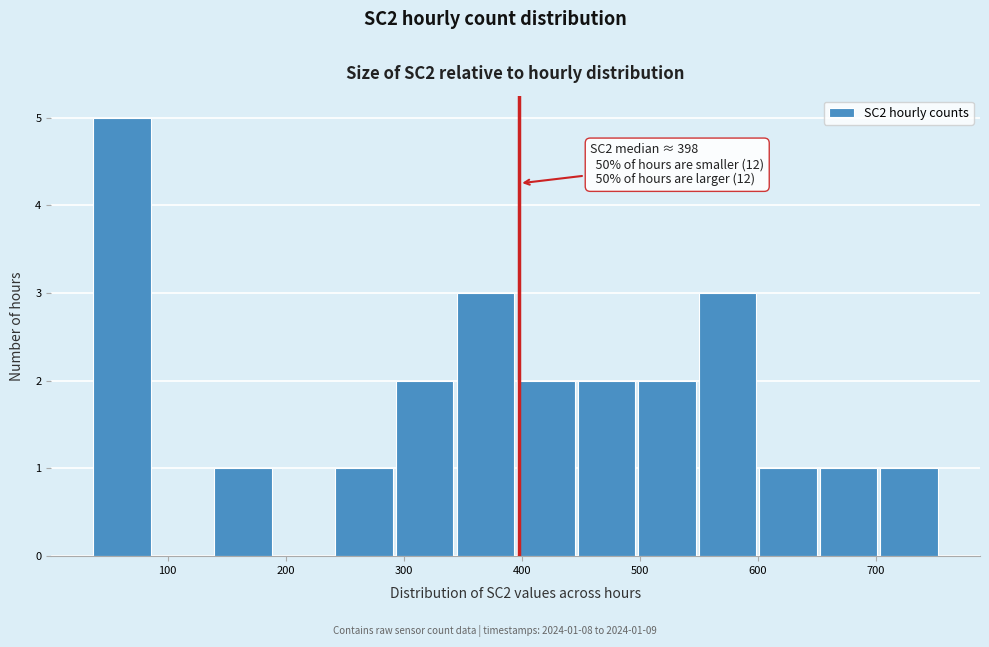

Which range on the x-axis has the tallest bar?

40 to 90